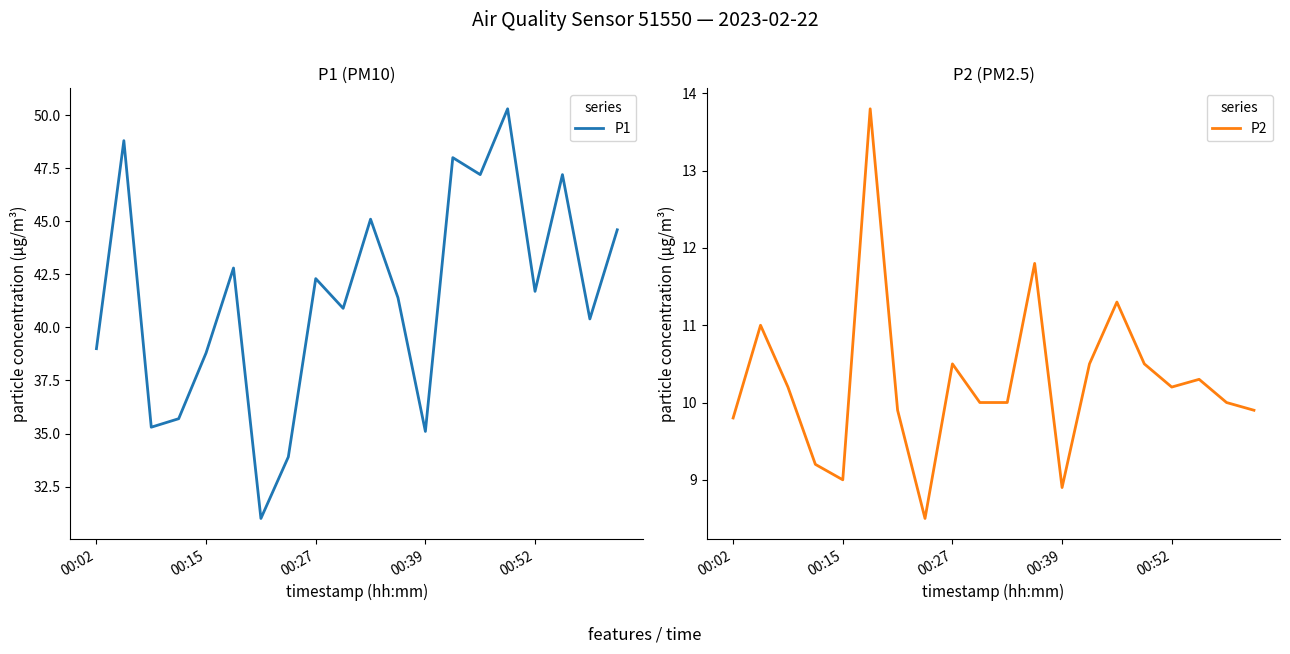

Does the chart display data point markers on the line(s)?

No